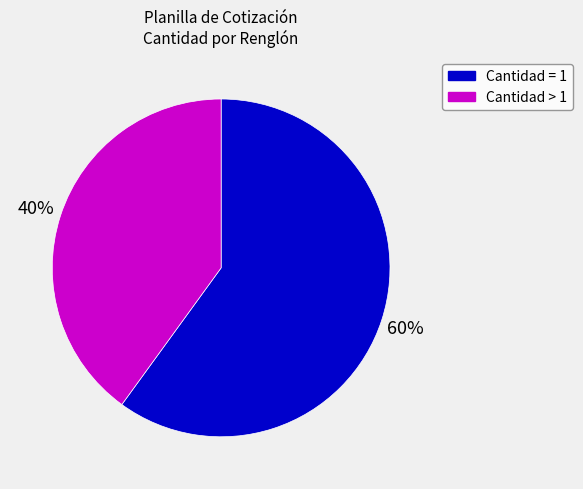

Is there a majority slice in this chart?

Yes